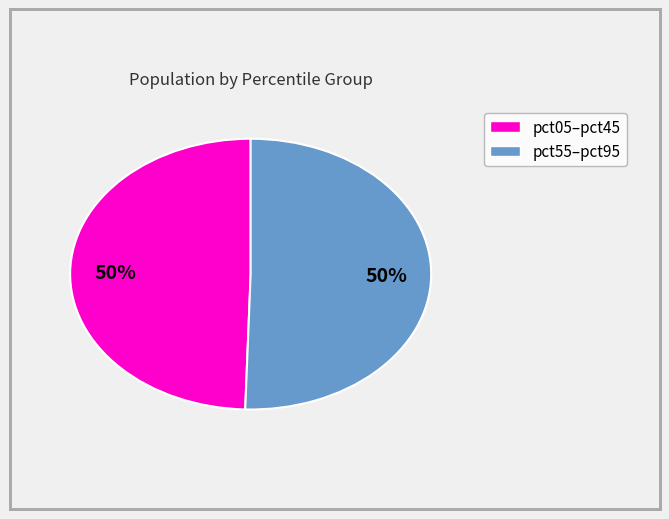

To the nearest percent, what is the average slice percentage?

50%